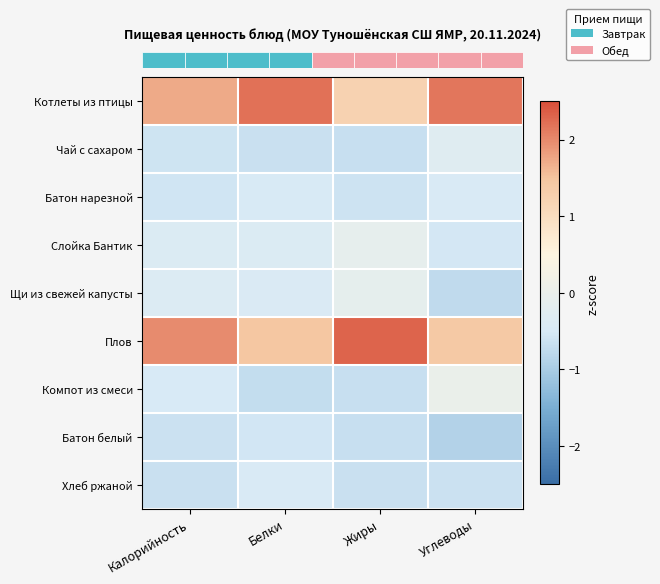

What is the spread (max minus min) of values at Углеводы?

3.1